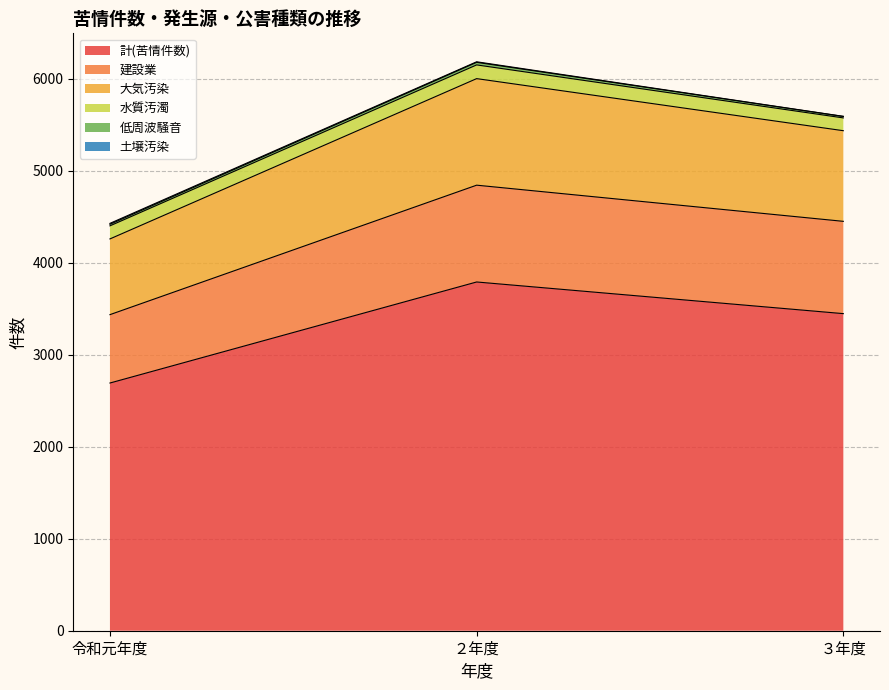

What is the difference between the 低周波騒音 values at 令和元年度 and ２年度?

11